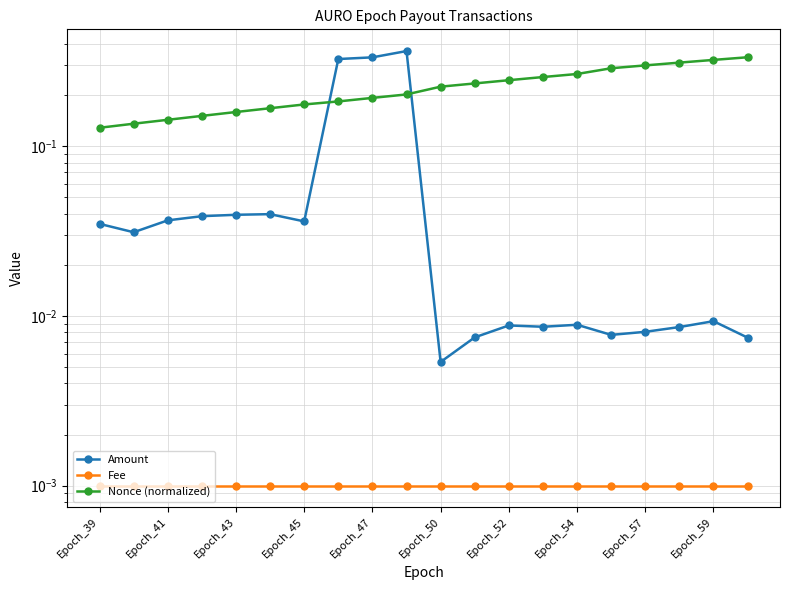

Does the chart have visible grid lines?

Yes